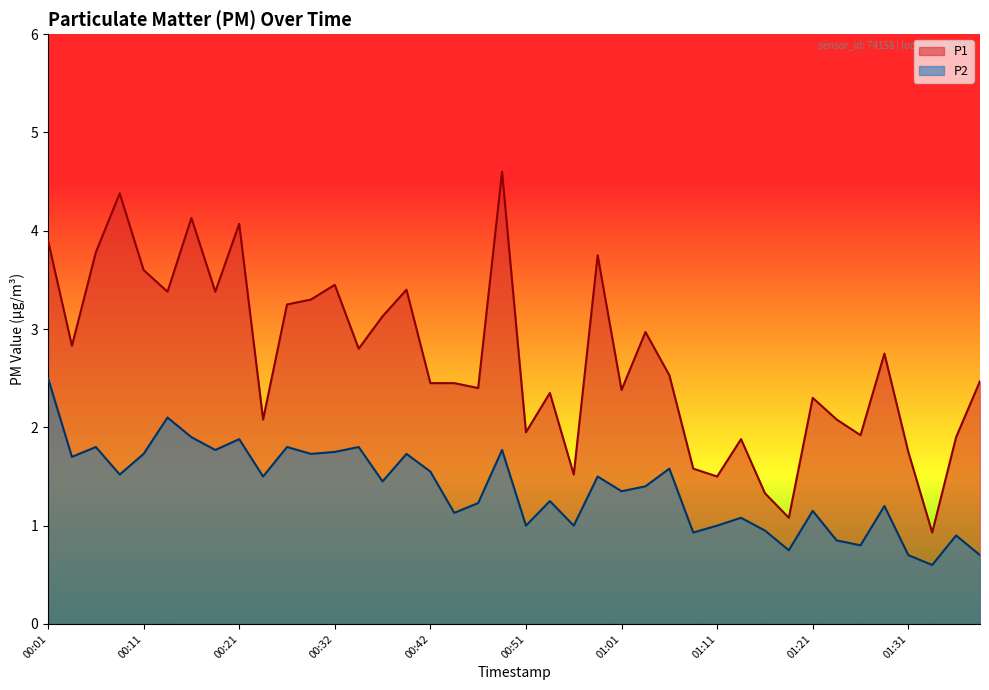

Rank the categories by P2 value from lowest to highest.

01:33, 01:31, 01:38, 01:18, 01:26, 01:23, 01:36, 01:09, 01:16, 00:51, 00:56, 01:11, 01:13, 00:44, 01:21, 01:28, 00:47, 00:54, 01:01, 01:04, 00:37, 00:24, 00:59, 00:08, 00:42, 01:06, 00:03, 00:11, 00:29, 00:39, 00:32, 00:19, 00:49, 00:06, 00:26, 00:34, 00:21, 00:16, 00:13, 00:01